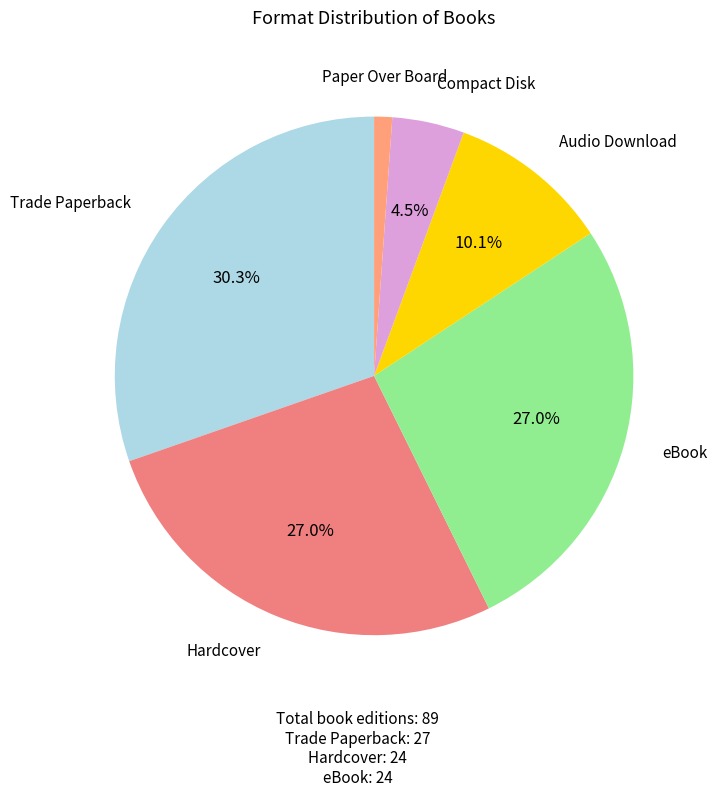

How many slices are in this pie chart?

6